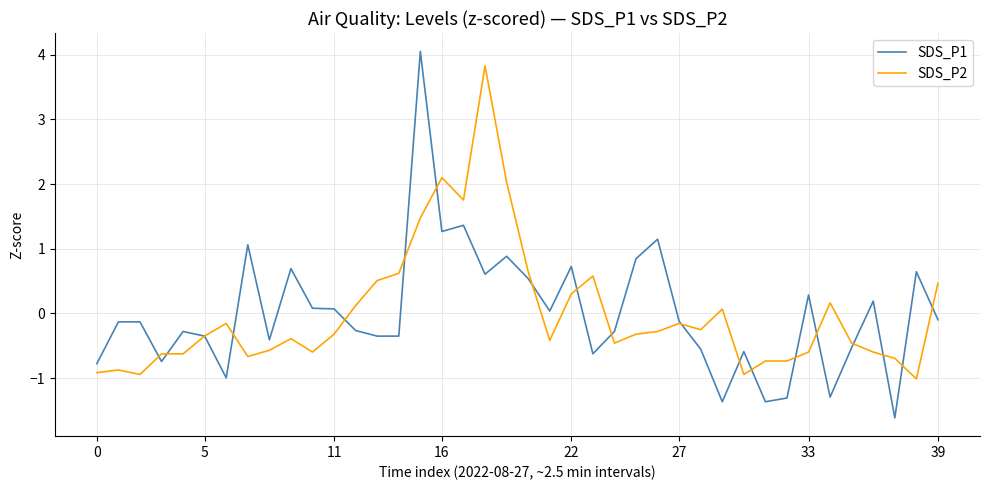

Which series has the widest spread of values?

SDS_P1